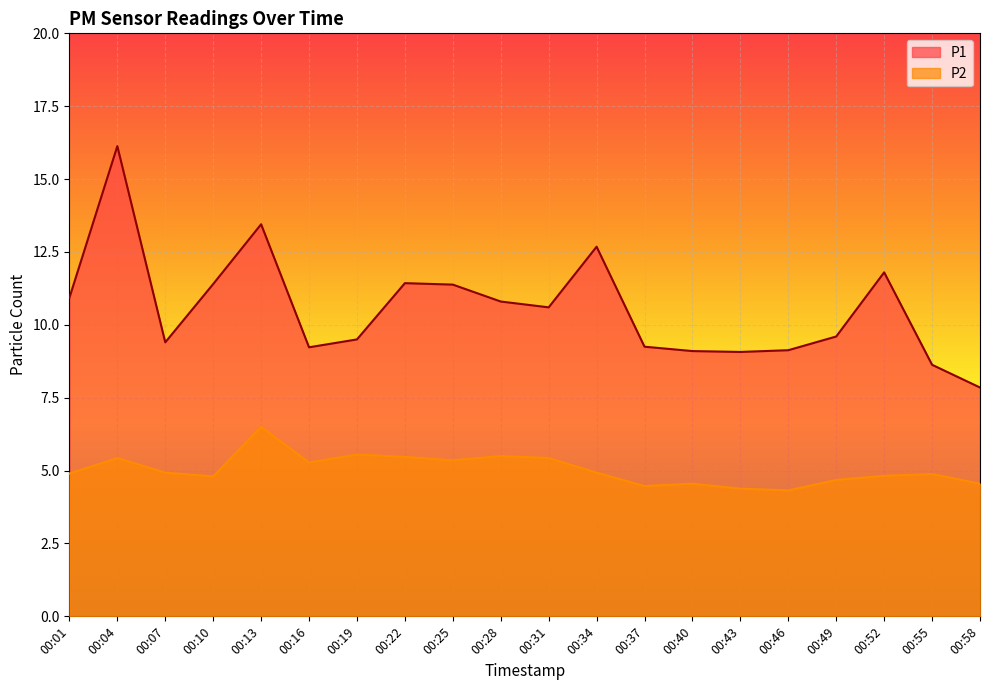

Which has a higher value, 00:40 or 00:07?

00:07